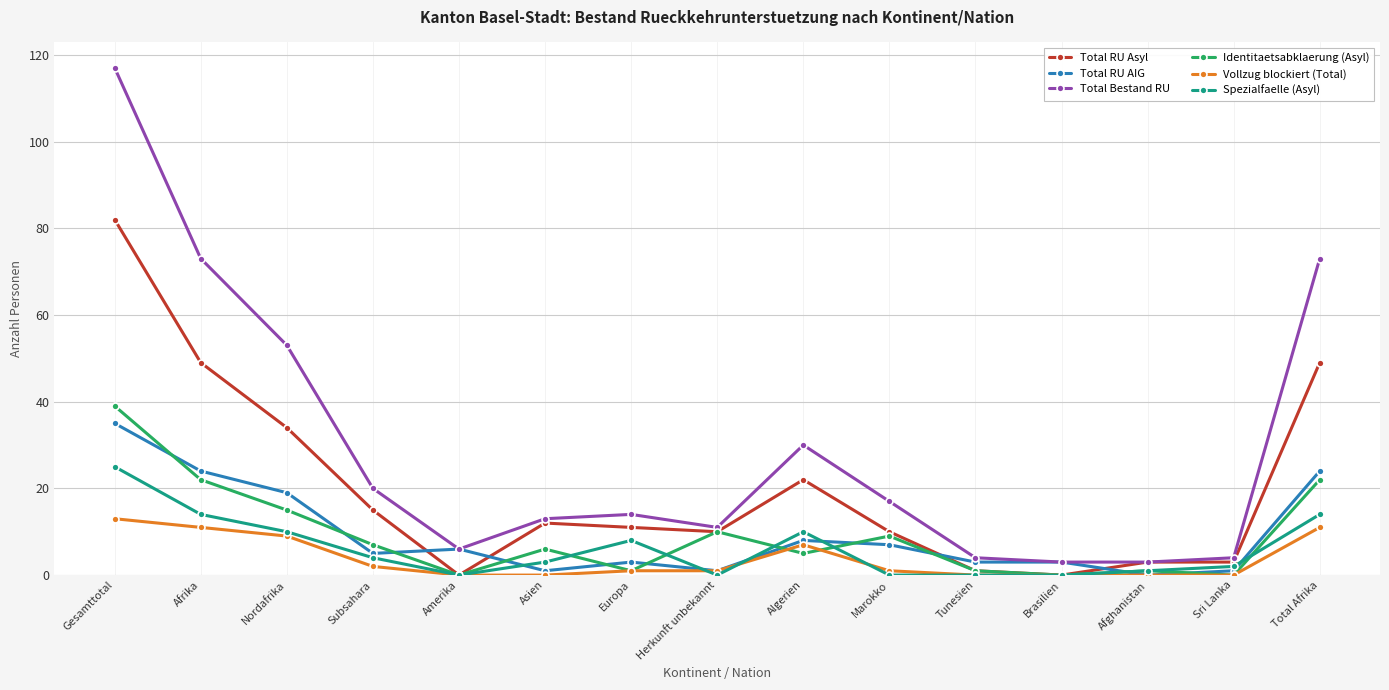

True or false: Spezialfaelle (Asyl) has a value of 0 at Marokko.

True